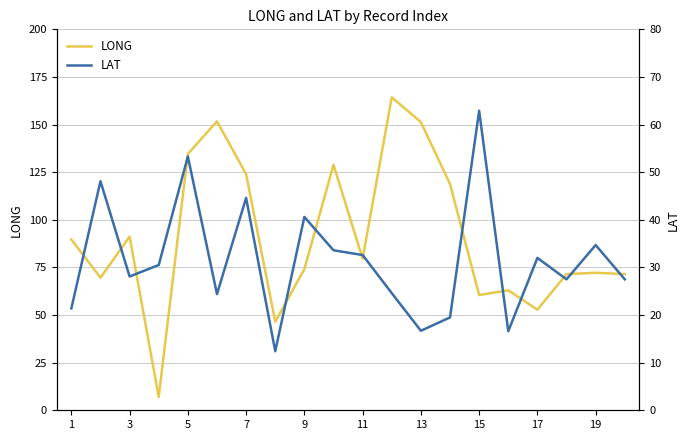

What is the difference between the second highest and second lowest values in the LAT series?

36.7